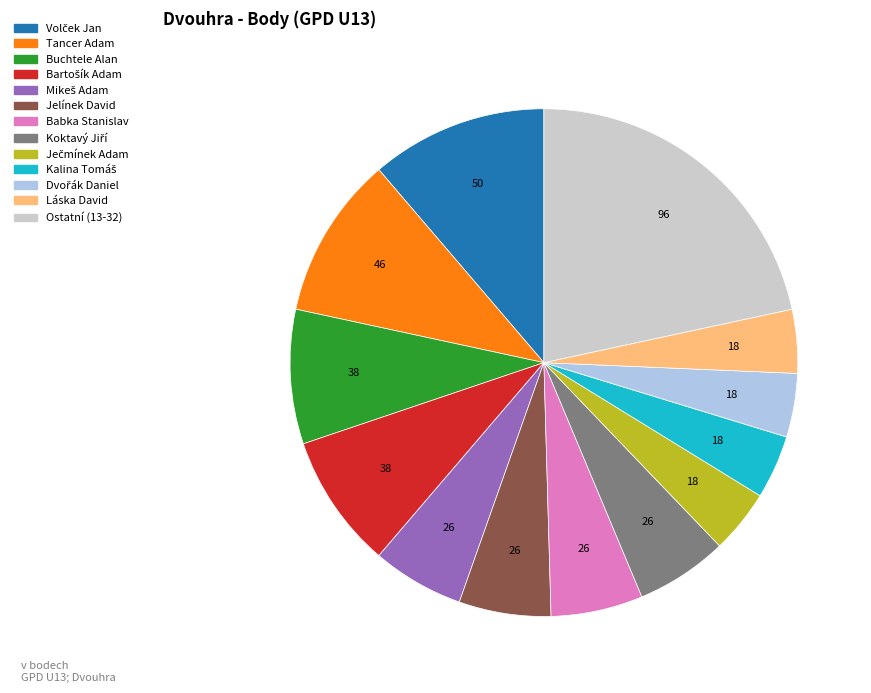

Is there any slice that represents more than half of the pie?

No